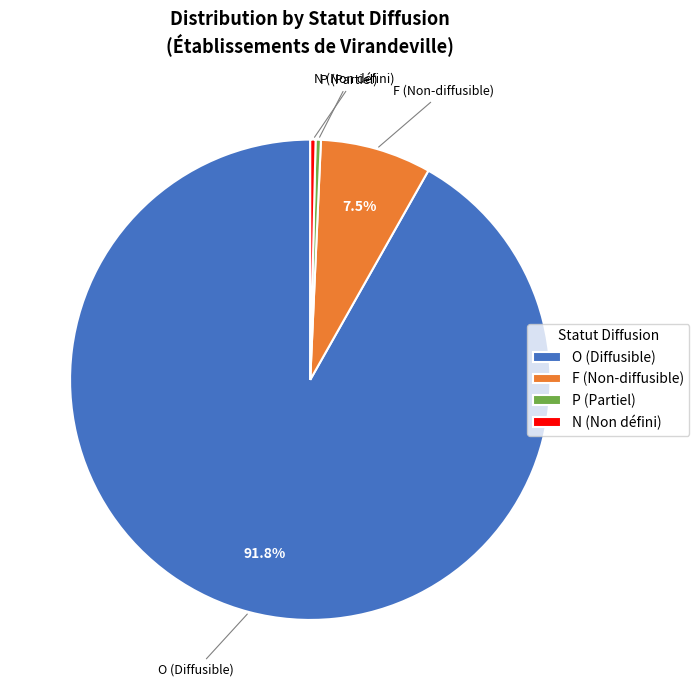

What portion of the pie excludes F (Non-diffusible)?

92.5%